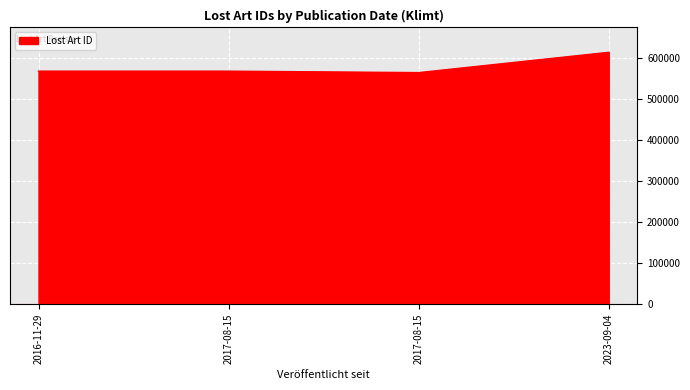

Reading left to right, extract all data points from this chart.

2016-11-29=568908	2017-08-15=568907	2017-08-15=565370	2023-09-04=614896